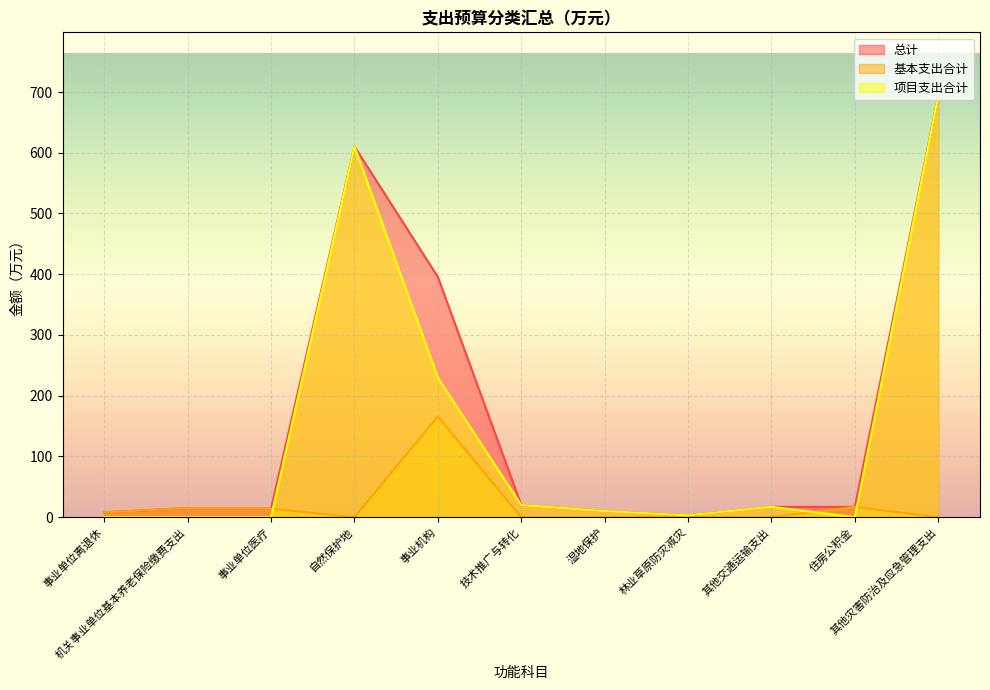

What is the difference between the highest and lowest values at 事业单位医疗?

14.0